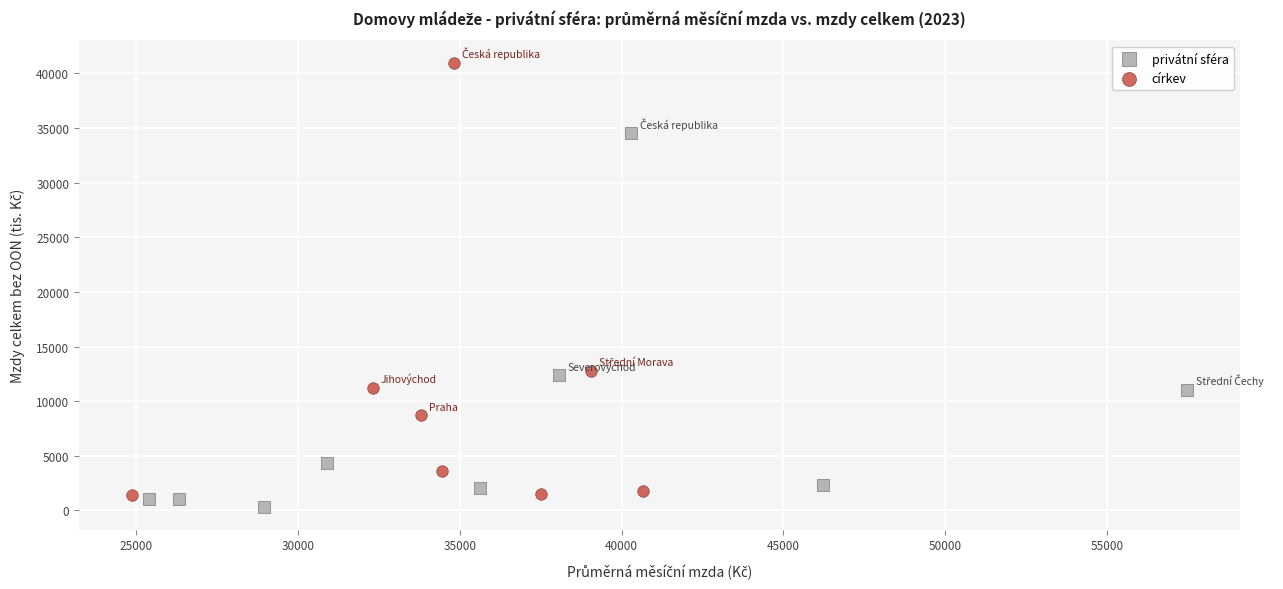

Which series has the widest spread of Y values?

církev